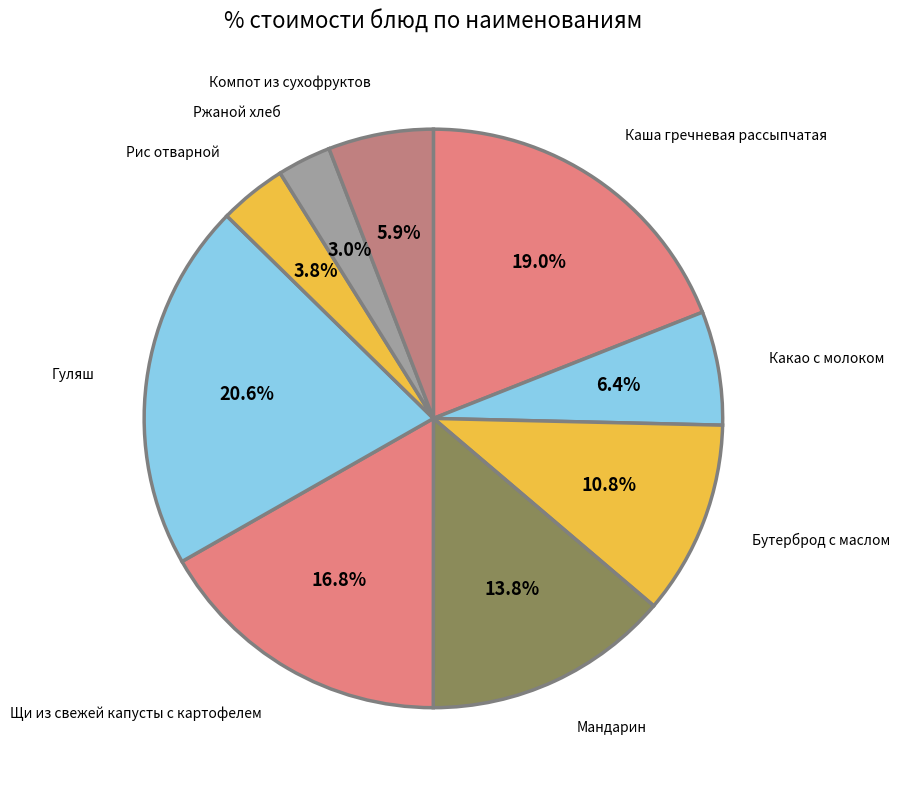

Count the number of slices in the pie.

9